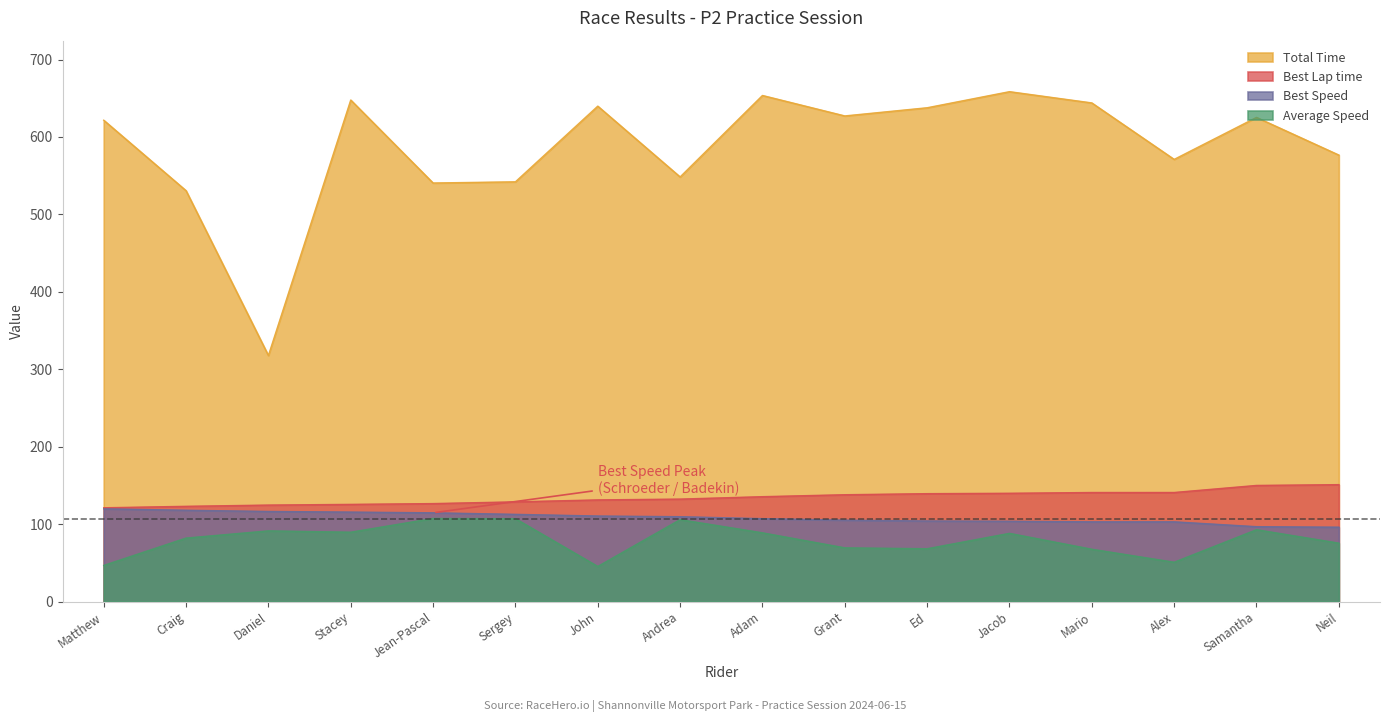

Is the value of Total Time at Adam greater than the value of Best Lap time at Craig?

Yes